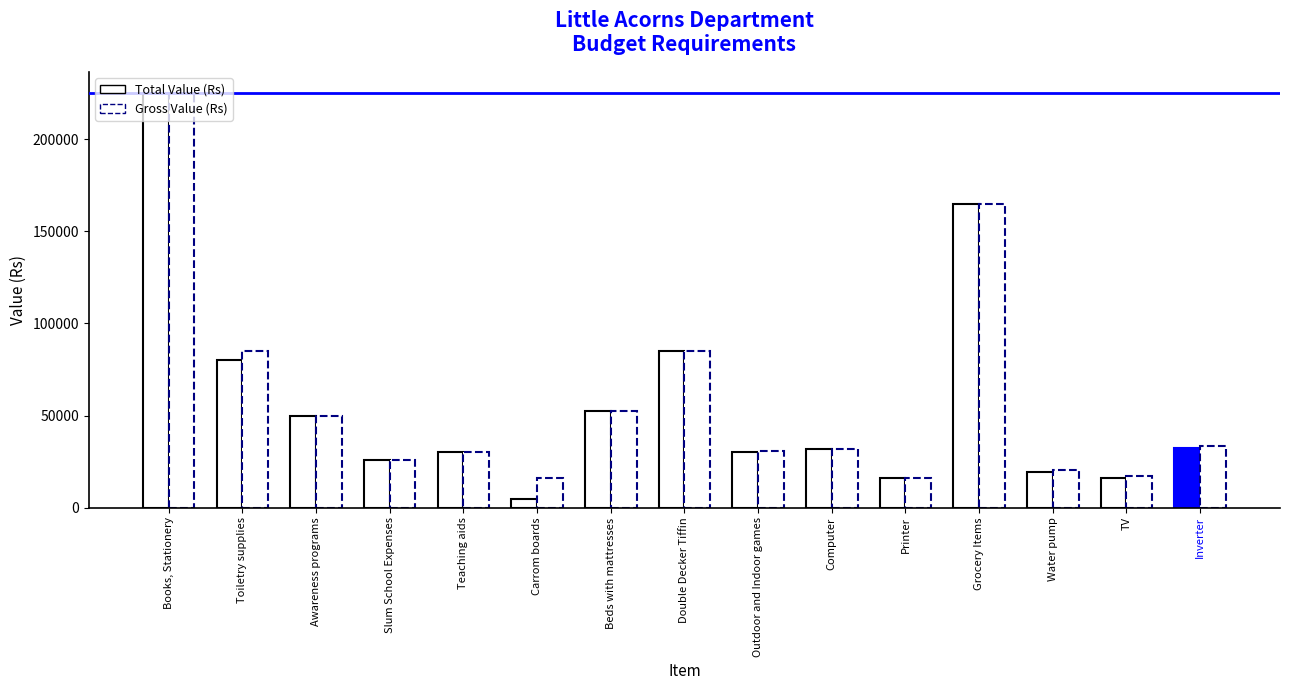

What is the total value across all series at Water pump?

40000